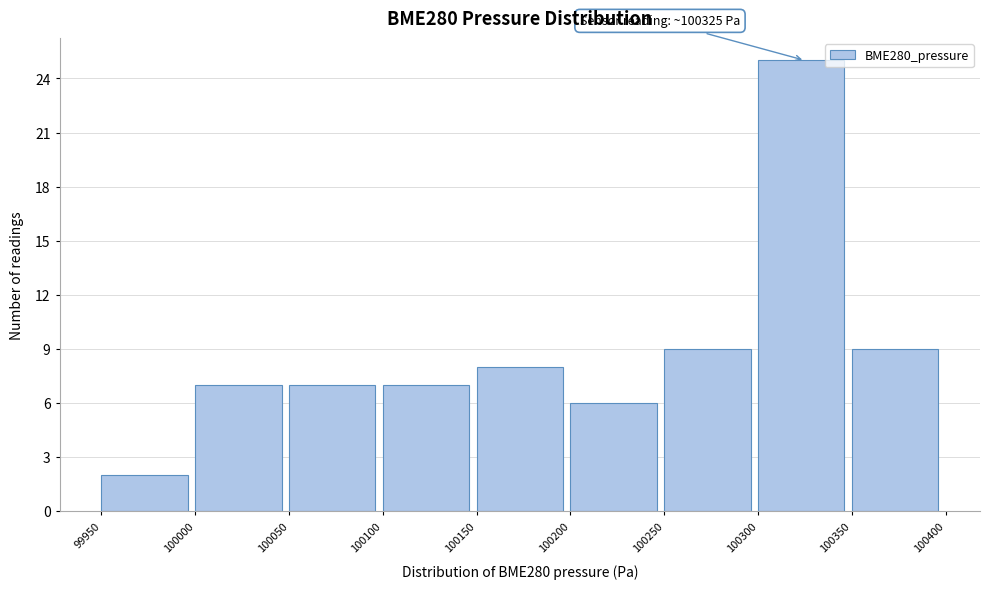

Over which range of the x-axis is the bar tallest?

100300 to 100350